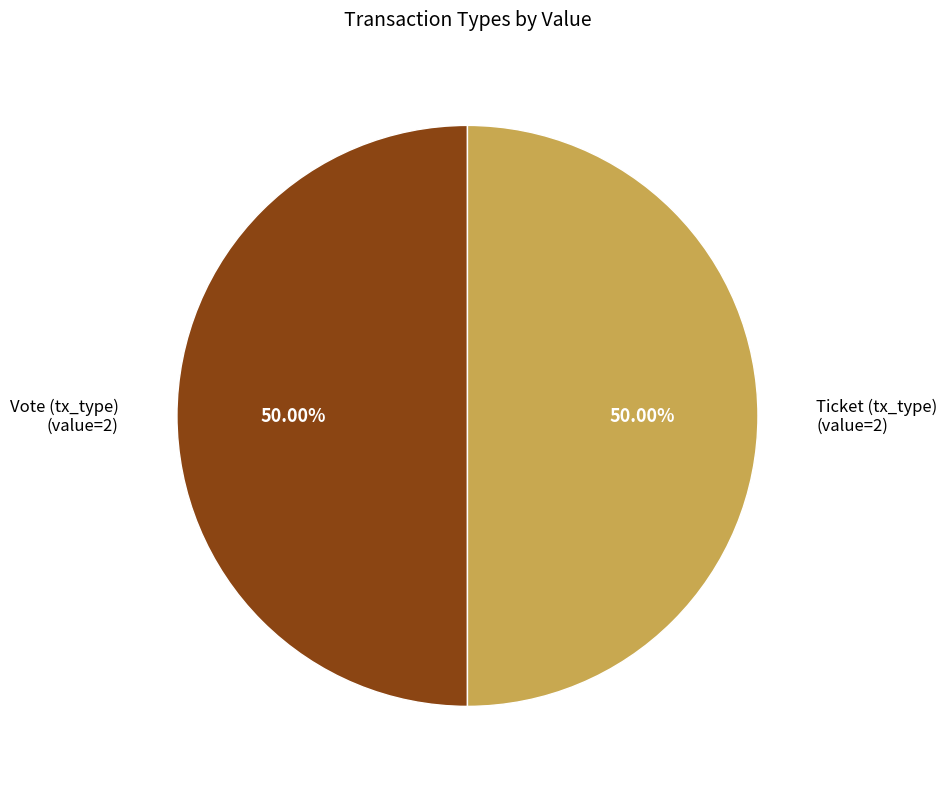

To the nearest percent, what percentage of the pie is Vote?

50%